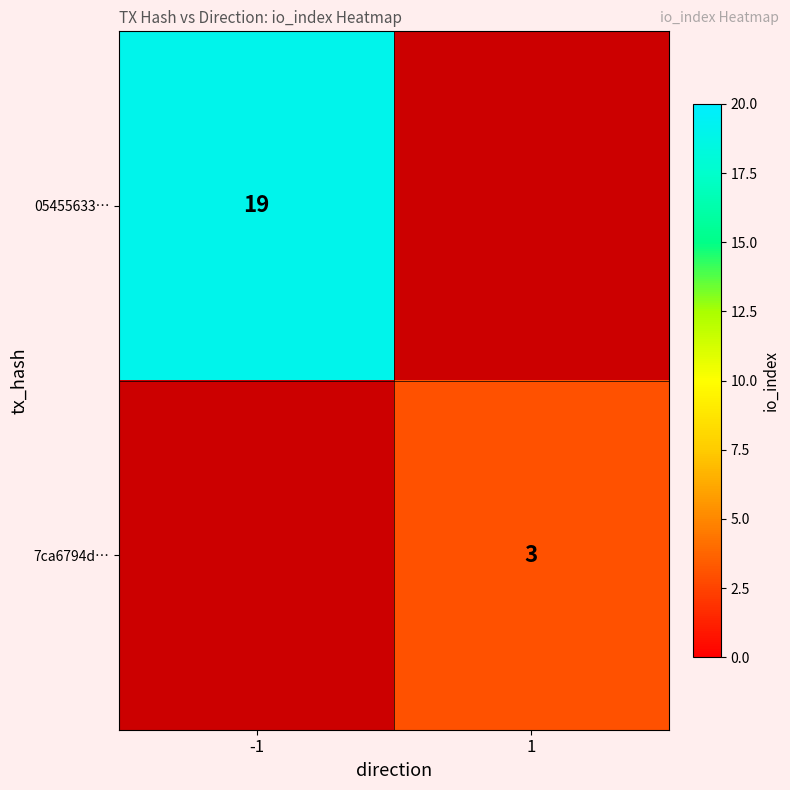

At how many categories does at least one series exceed 16?

1